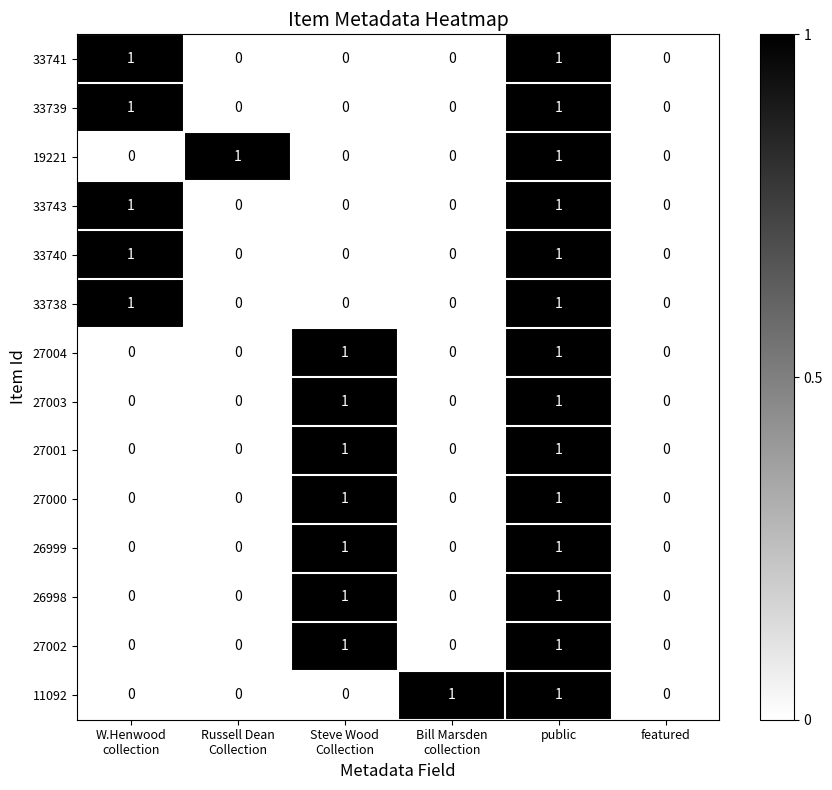

How many series are shown in this chart?

14